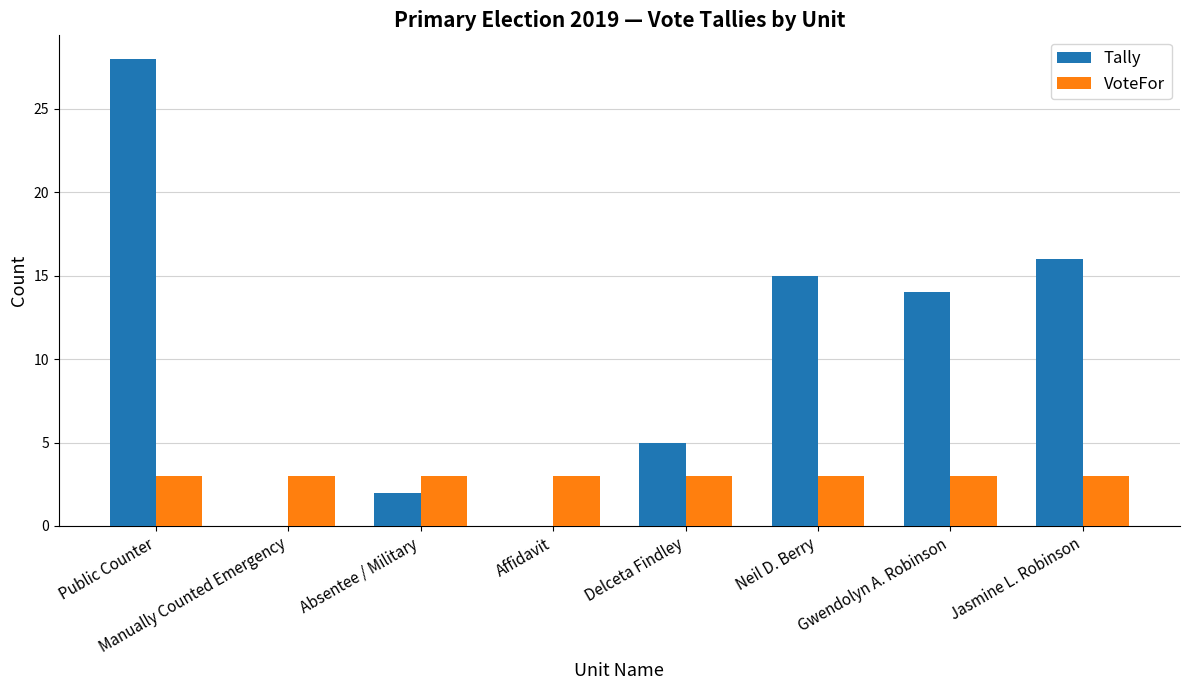

Is it true that Tally equals 45 at Public Counter?

False